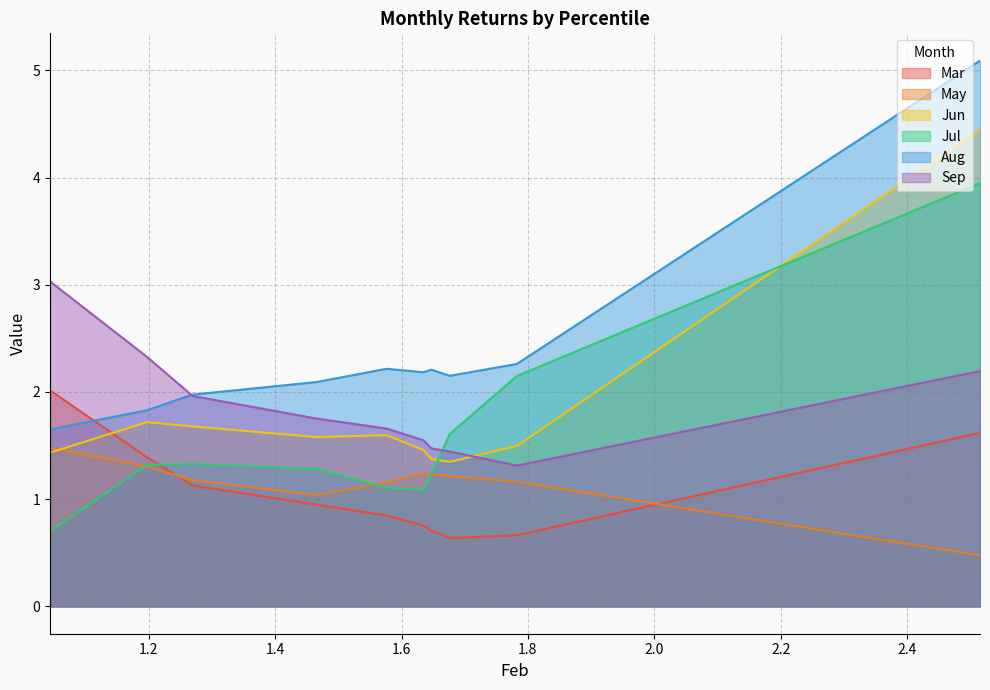

Which series has the widest spread of values?

Aug